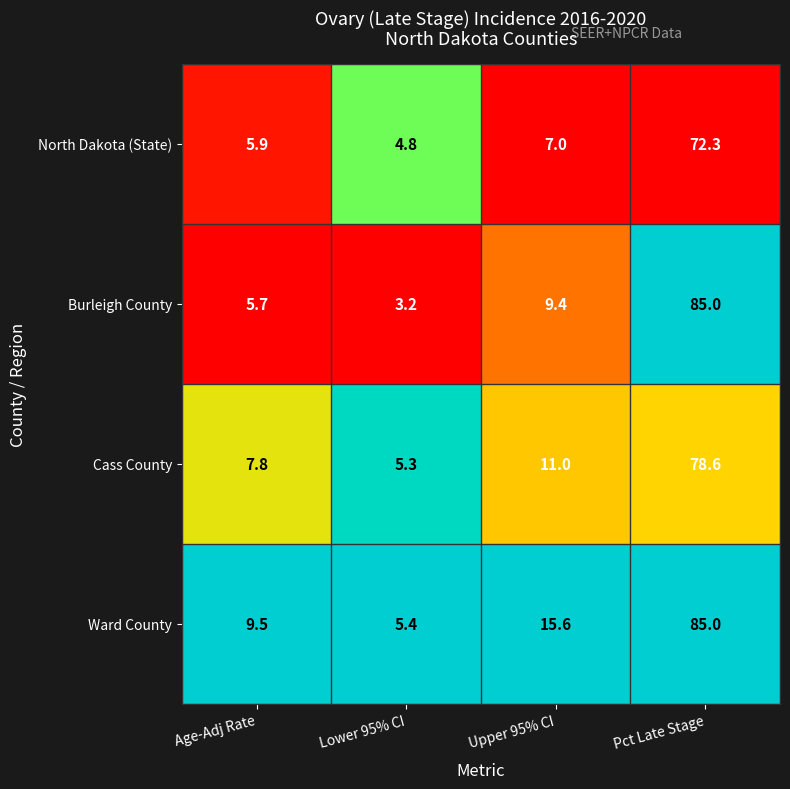

Reading left to right, what are all the values shown in this chart?

North Dakota (State): Age-Adj Rate=5.9	Lower 95% CI=4.8	Upper 95% CI=7.0	Pct Late Stage=72.3
Burleigh County: Age-Adj Rate=5.7	Lower 95% CI=3.2	Upper 95% CI=9.4	Pct Late Stage=85.0
Cass County: Age-Adj Rate=7.8	Lower 95% CI=5.3	Upper 95% CI=11.0	Pct Late Stage=78.6
Ward County: Age-Adj Rate=9.5	Lower 95% CI=5.4	Upper 95% CI=15.6	Pct Late Stage=85.0